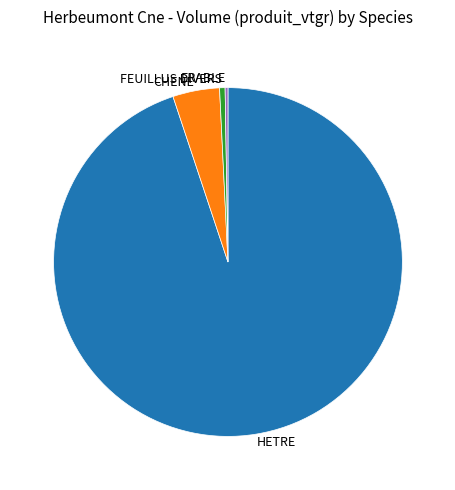

Which category has the biggest portion of the pie?

HETRE